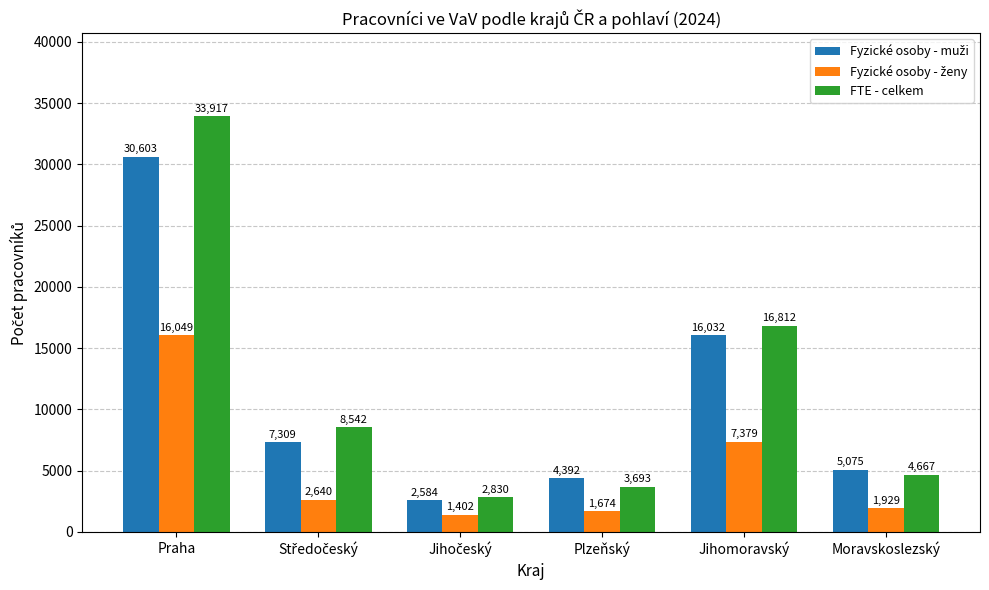

What is the sum of all FTE - celkem values?

70461